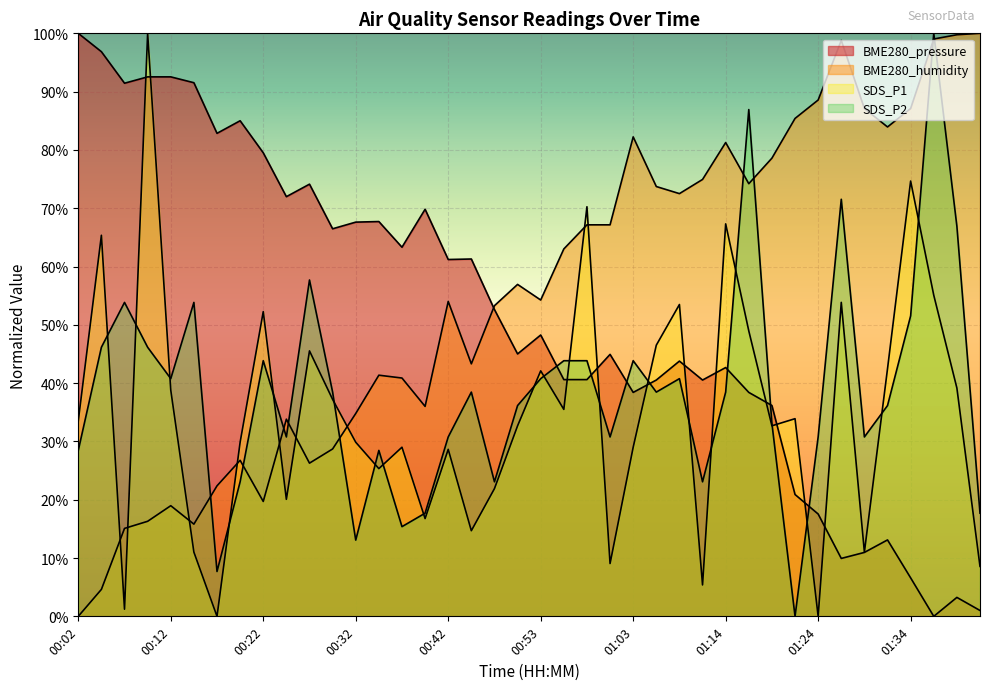

Which series has the largest range (max minus min)?

BME280_pressure